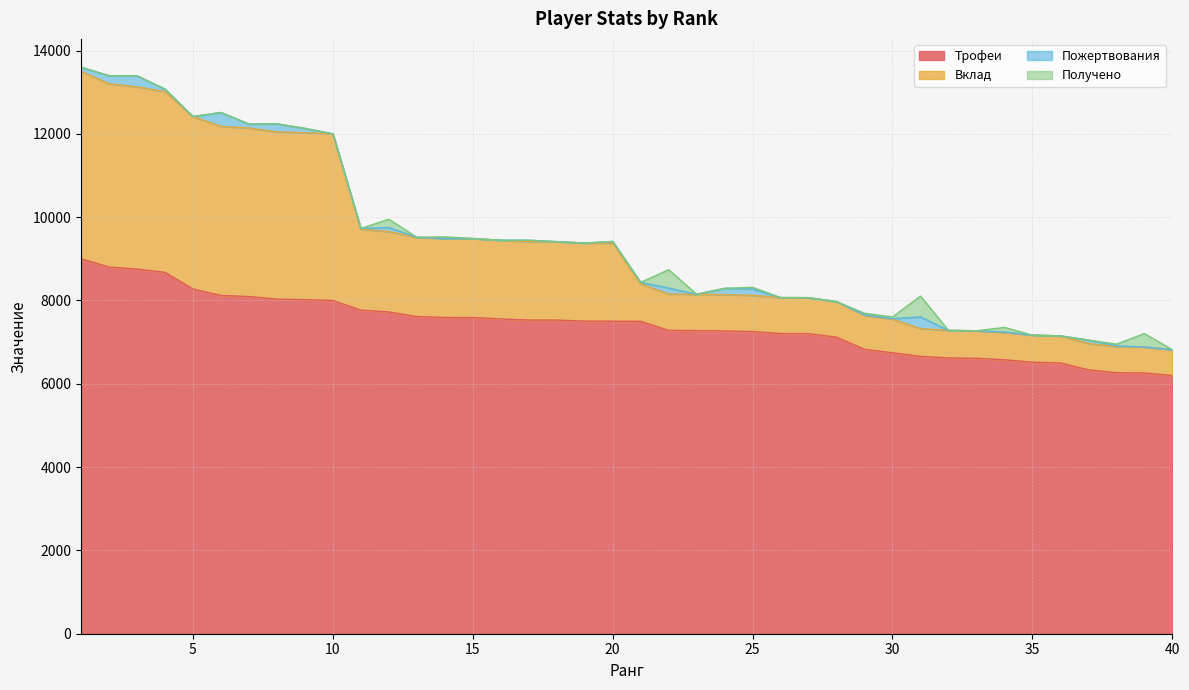

Rank the categories by Трофеи value from lowest to highest.

40, 39, 38, 37, 36, 35, 34, 33, 32, 31, 30, 29, 28, 27, 26, 25, 24, 23, 22, 21, 20, 19, 17, 18, 16, 15, 14, 13, 12, 11, 10, 9, 8, 7, 6, 5, 4, 3, 2, 1